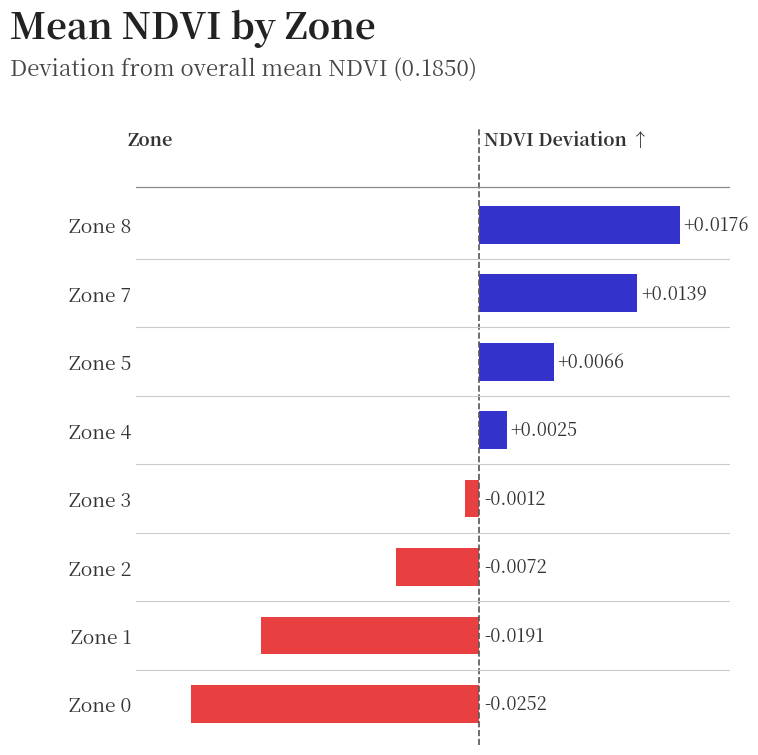

Where is the data nearest to the value 0?

Zone 3